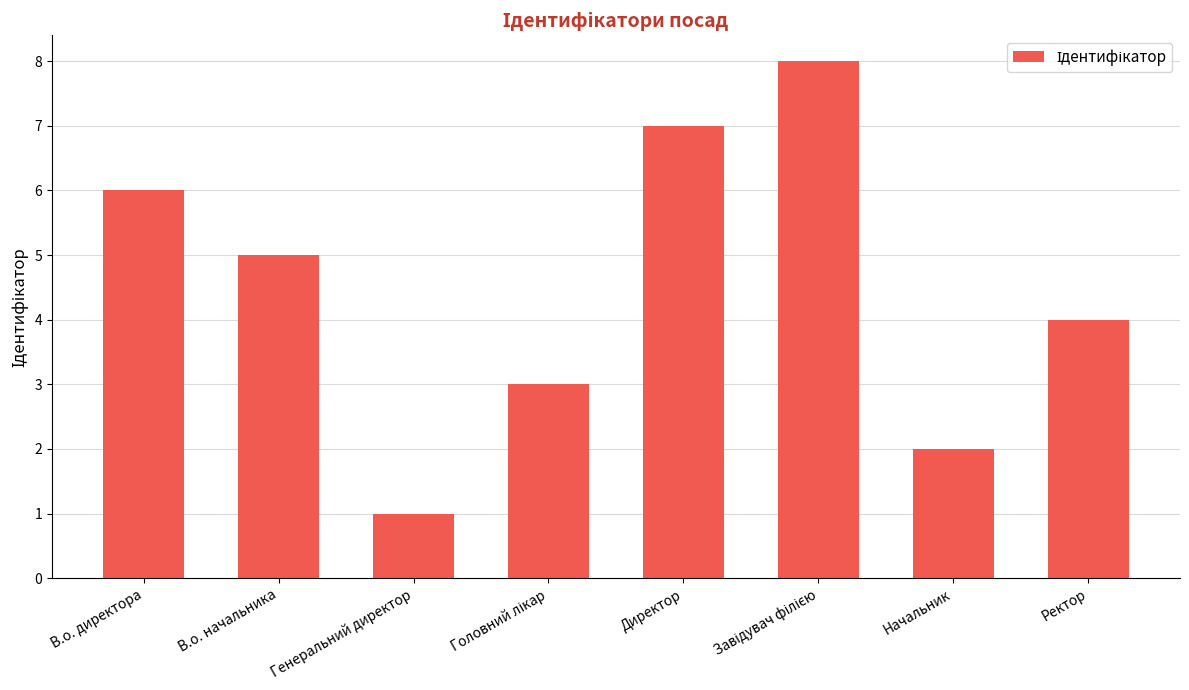

How many bars are there in total?

8